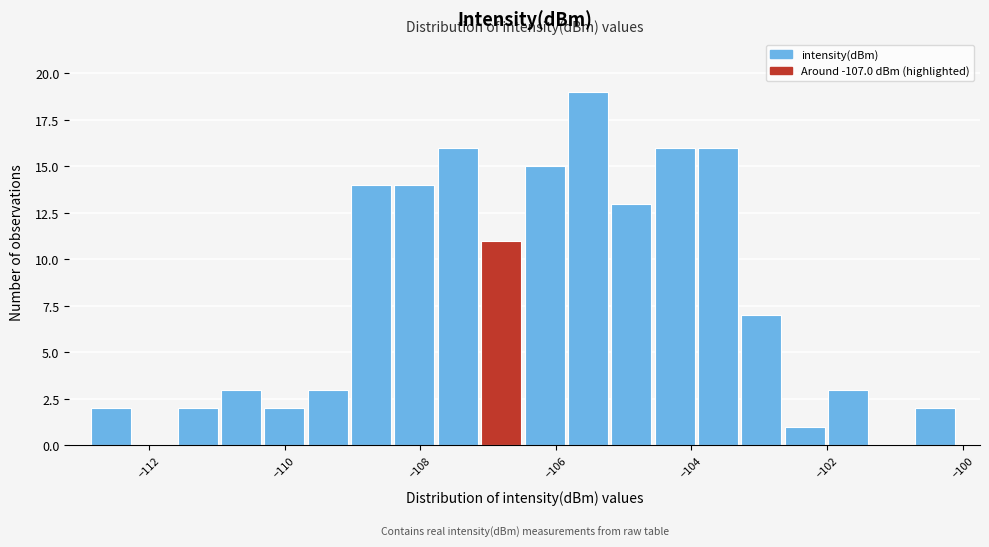

Around what value on the x-axis is the tallest bar? Give the approximate position of its centre, as read against the axis.

-105.6